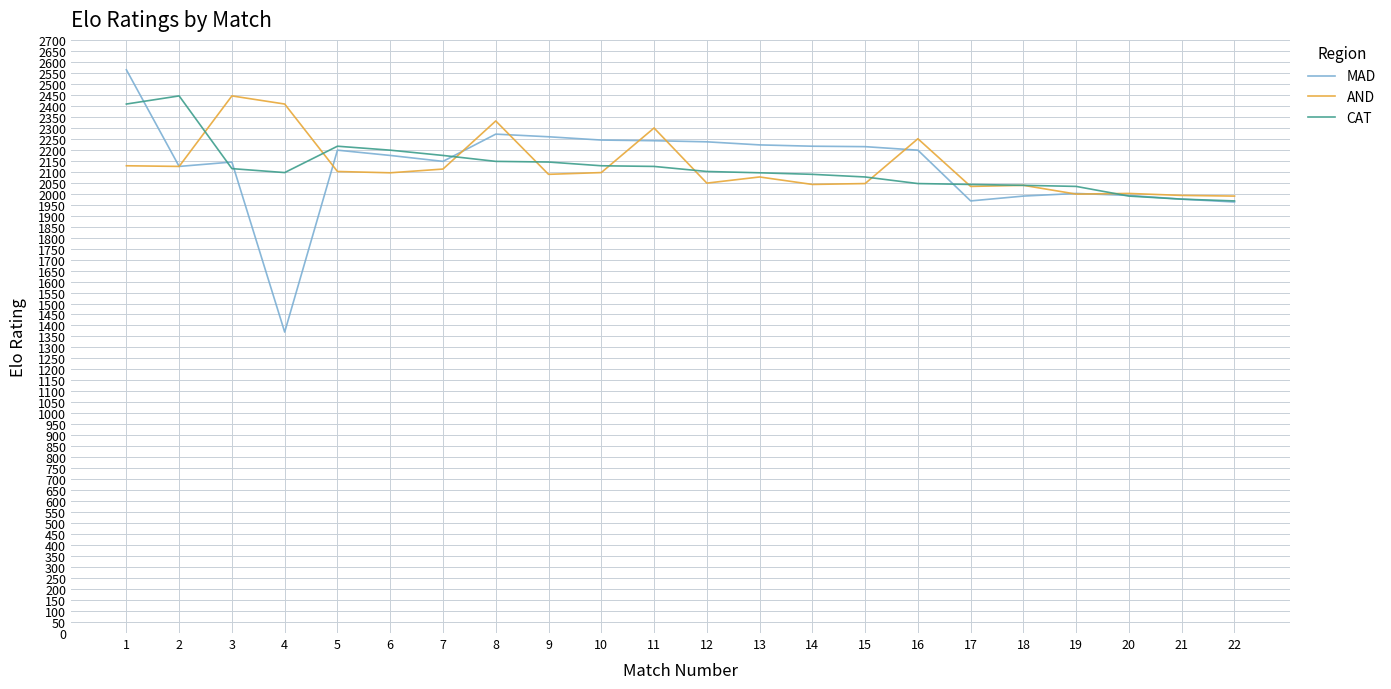

What are all the series names shown in the legend?

MAD, AND, CAT